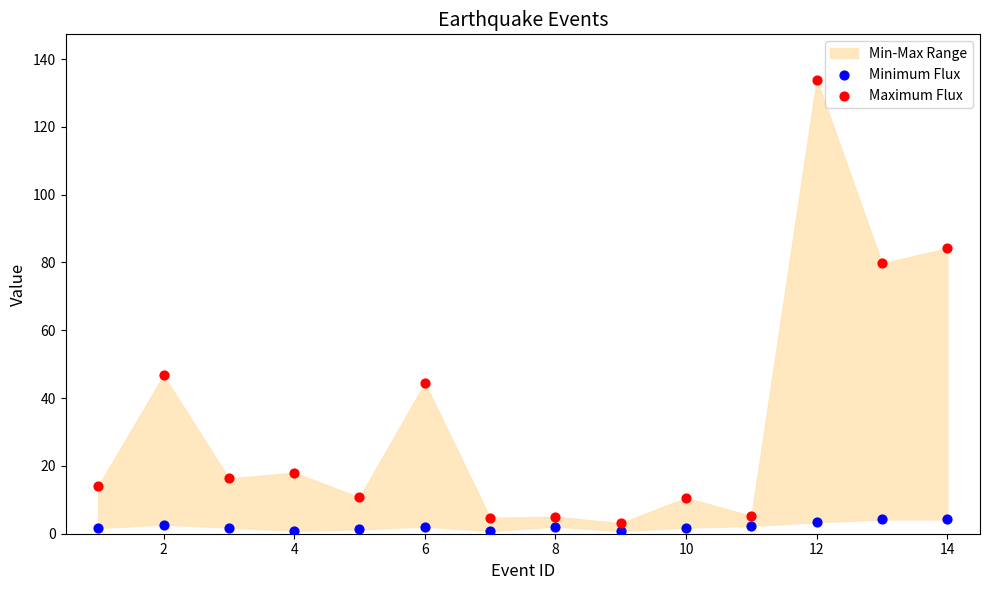

Across all series, what Y value is closest to 67?

79.7